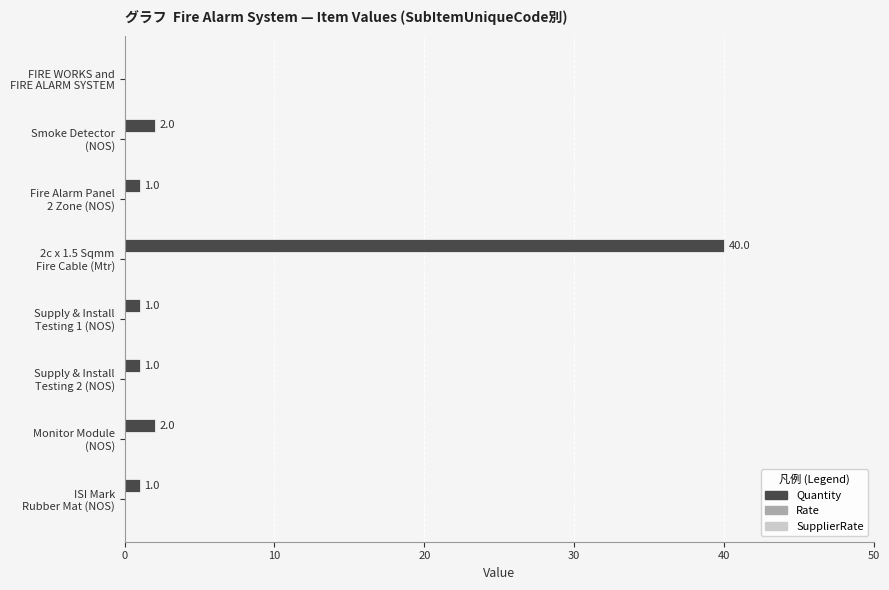

What is the sum of all values?

48